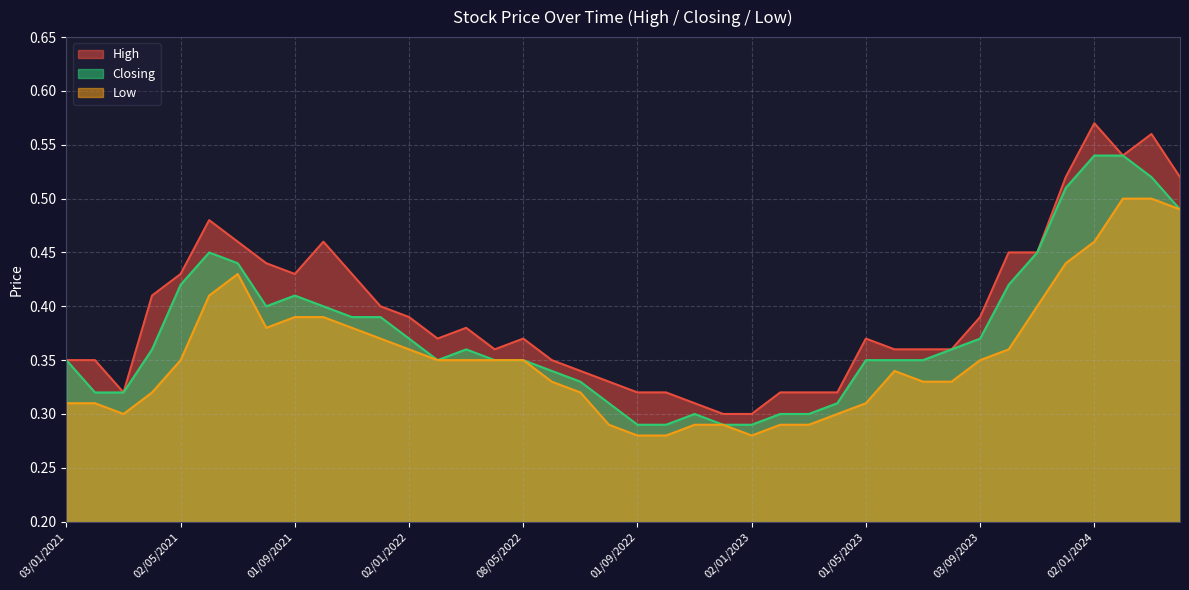

Which has a higher value, 03/10/2021 or 03/03/2024?

03/03/2024